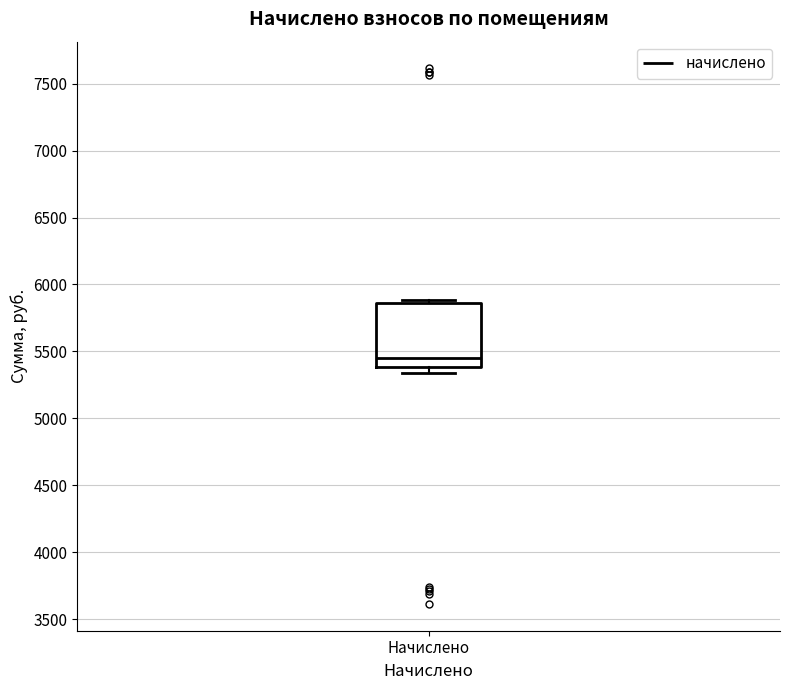

Transcribe this box plot: give where the median line is, the range the box spans, and where the two whiskers end, as read against the y-axis. The values are not printed on the chart, so give them approximately, as read against the axis.

median 5450, box 5400 to 5850, whiskers 5350 to 5900